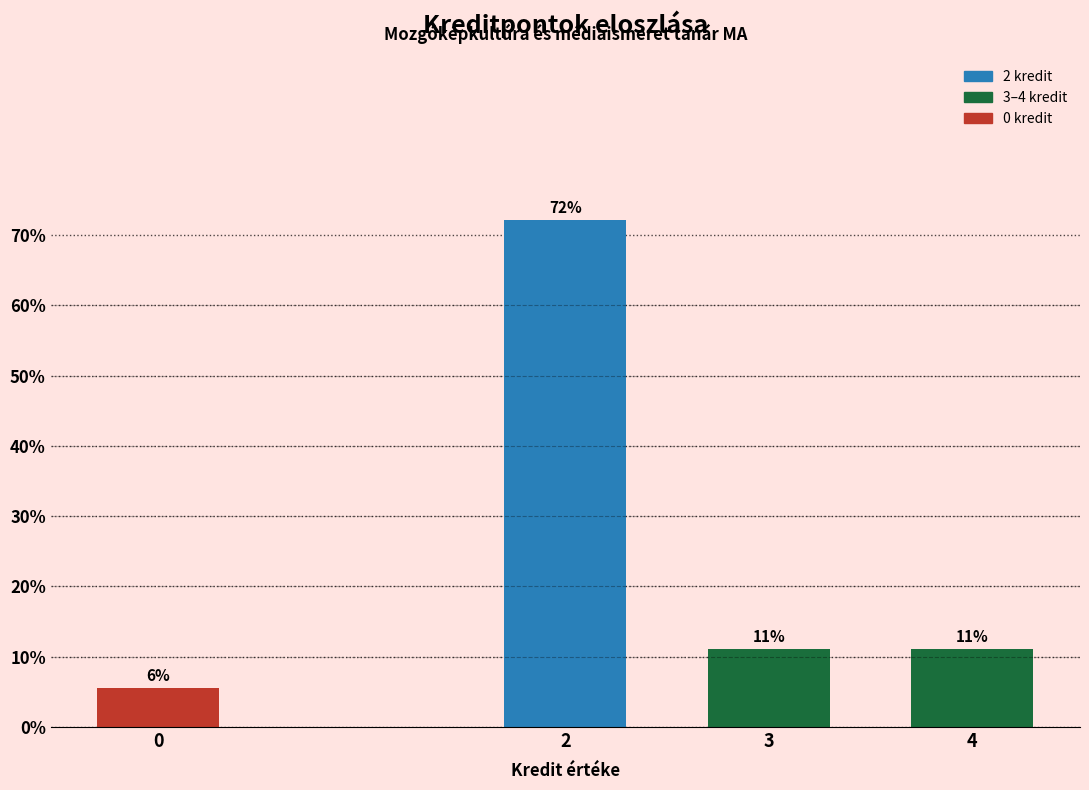

Are the bars horizontal?

No